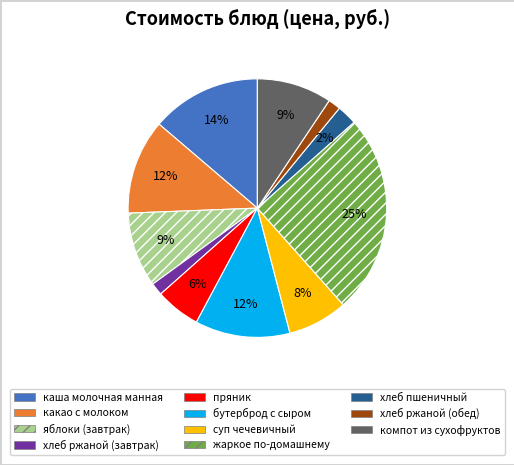

To the nearest percent, what is the combined percentage of яблоки (завтрак) and пряник?

15%